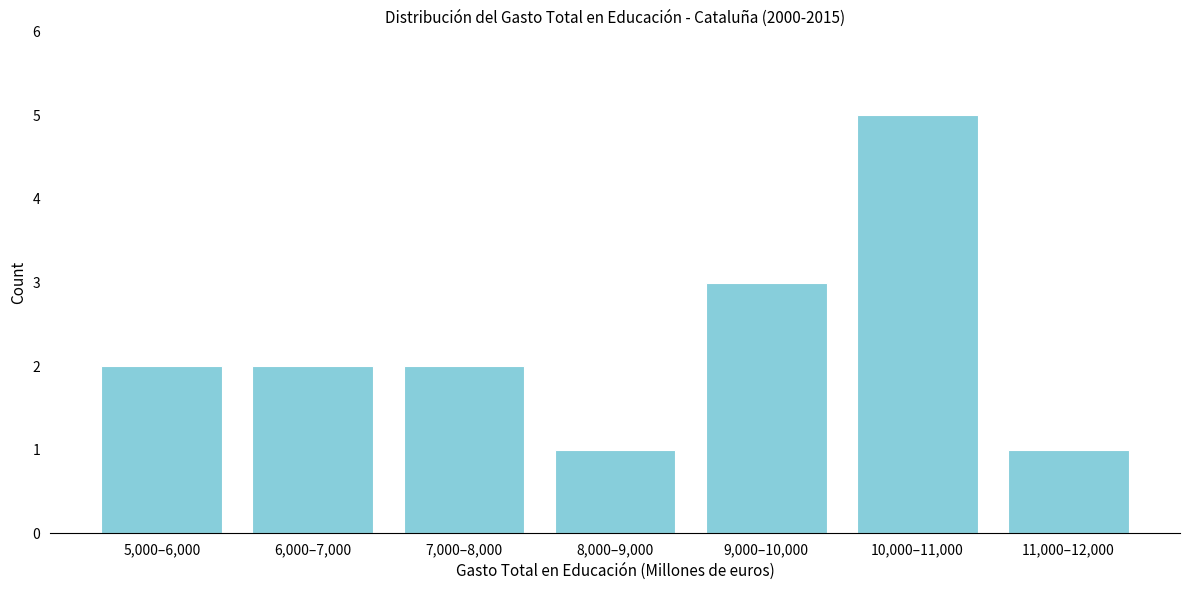

Reading left to right, list all the values displayed in this chart.

2	2	2	1	3	5	1